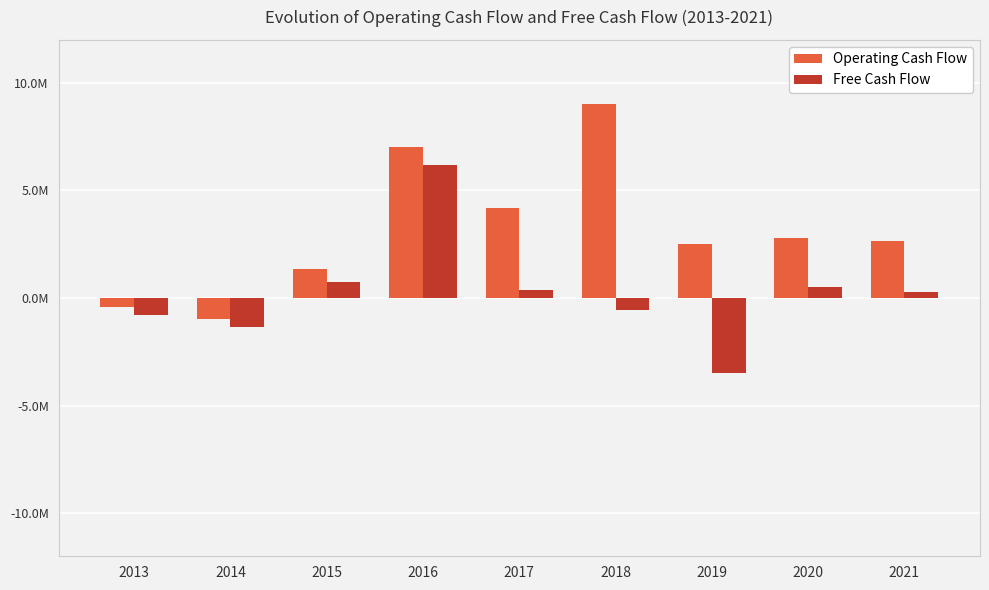

Are the bars grouped side by side (vs. stacked)?

Yes